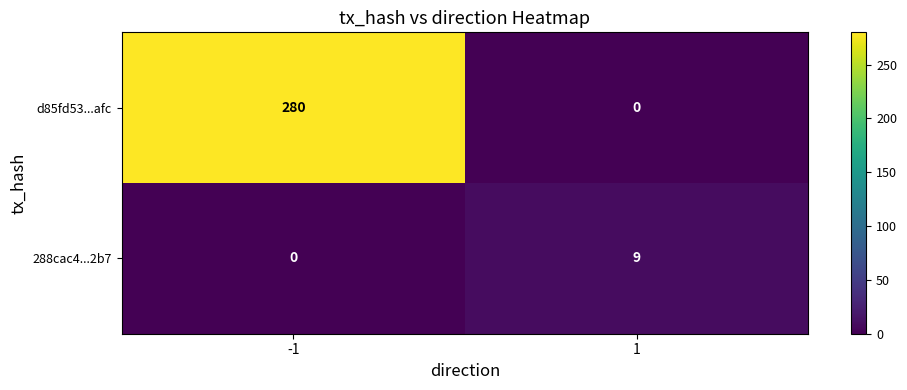

Is the value of d85fd53...afc at -1 greater than the value of 288cac4...2b7 at -1?

Yes